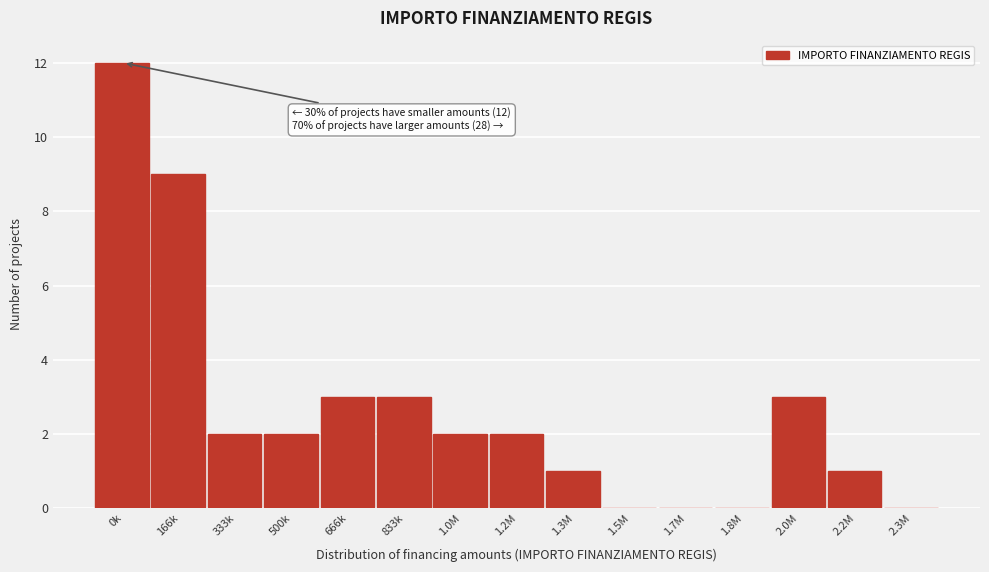

Reading left to right, what are all the values shown in this chart?

0k=12	166k=9	333k=2	500k=2	666k=3	833k=3	1.0M=2	1.2M=2	1.3M=1	1.5M=0	1.7M=0	1.8M=0	2.0M=3	2.2M=1	2.3M=0